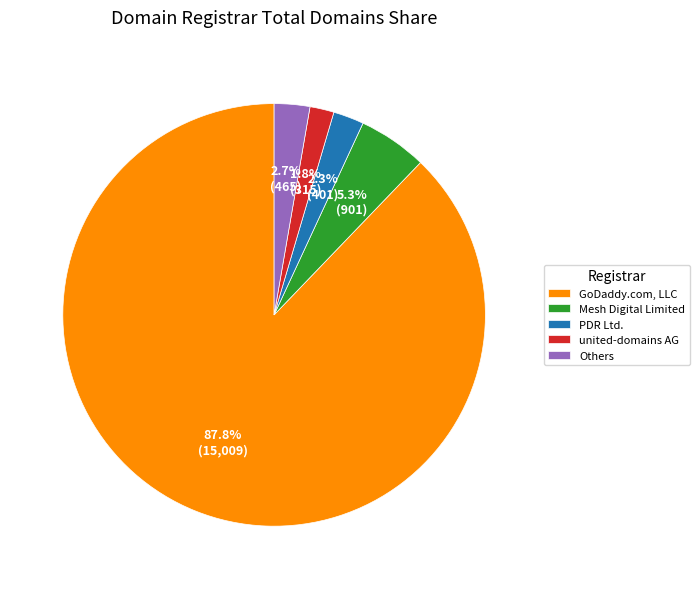

Is the sum of GoDaddy.com, LLC and united-domains AG greater than half?

Yes